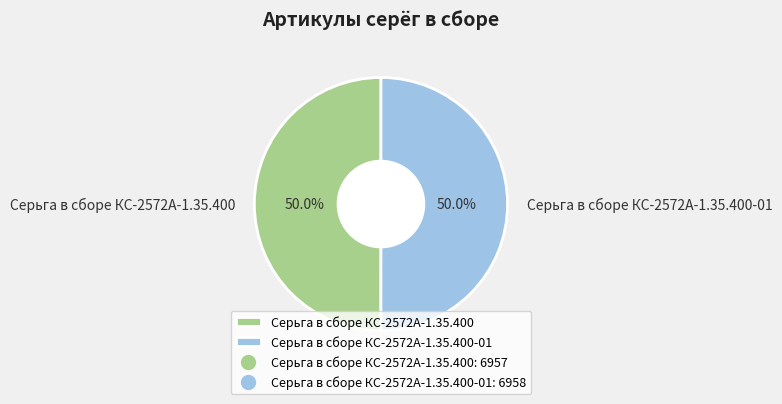

What percentage is NOT represented by Серьга в сборе КС-2572А-1.35.400-01?

50.0%